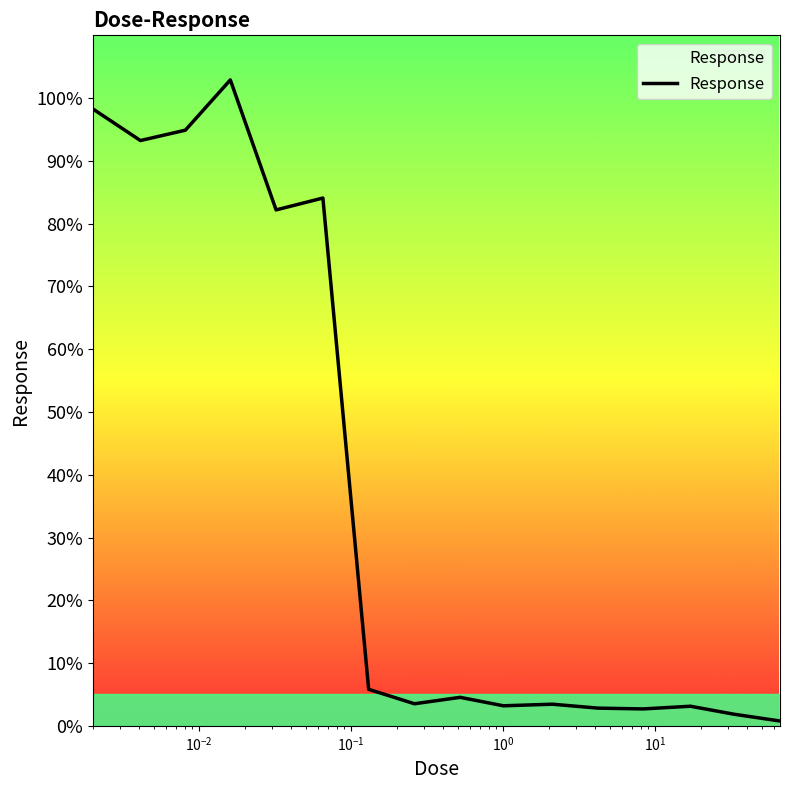

What is the maximum value shown in the chart?

102.9